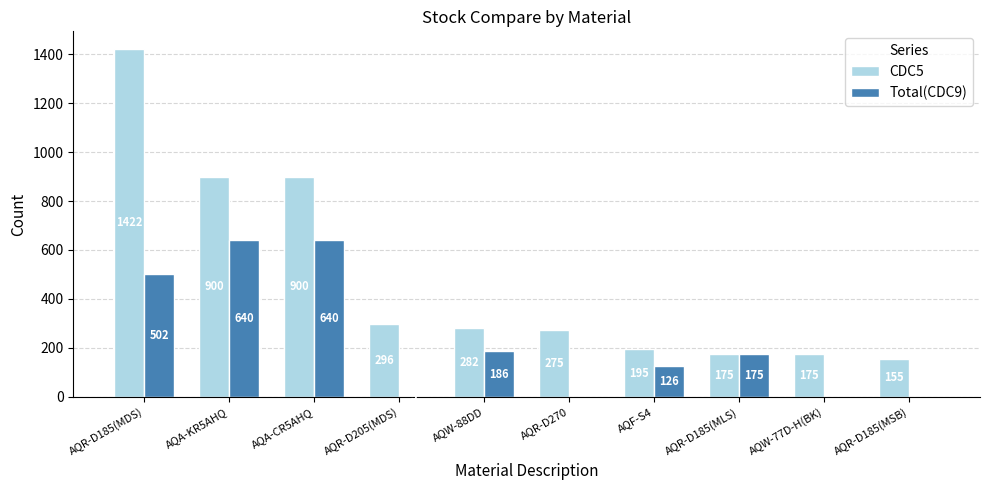

At which category is the sum across all series the highest?

AQR-D185(MDS)